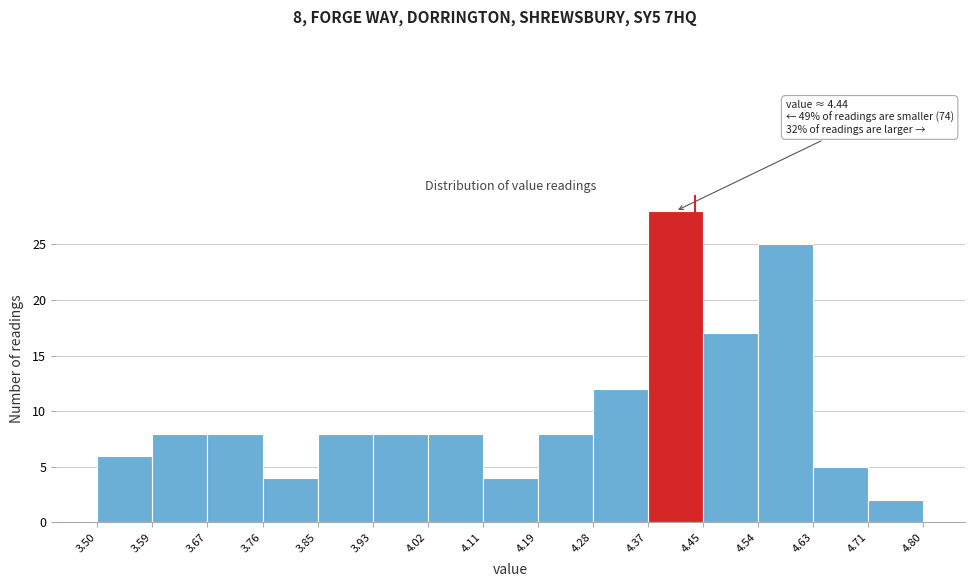

Over which range of the x-axis is the bar tallest?

4.37 to 4.45